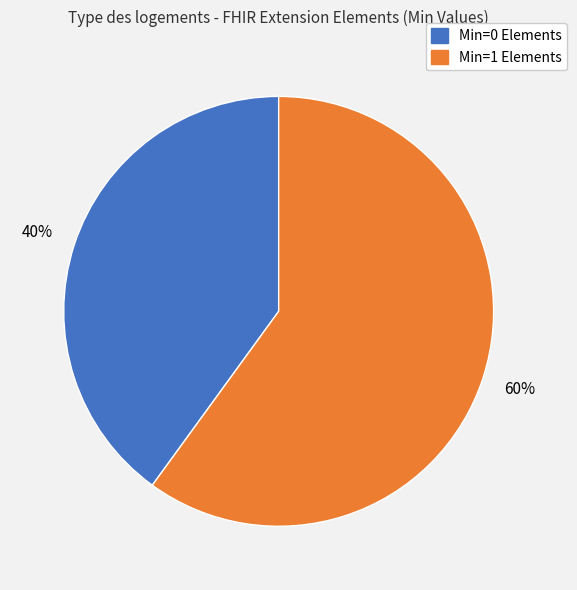

To the nearest percent, what is the difference between the largest and smallest slice percentages?

20%